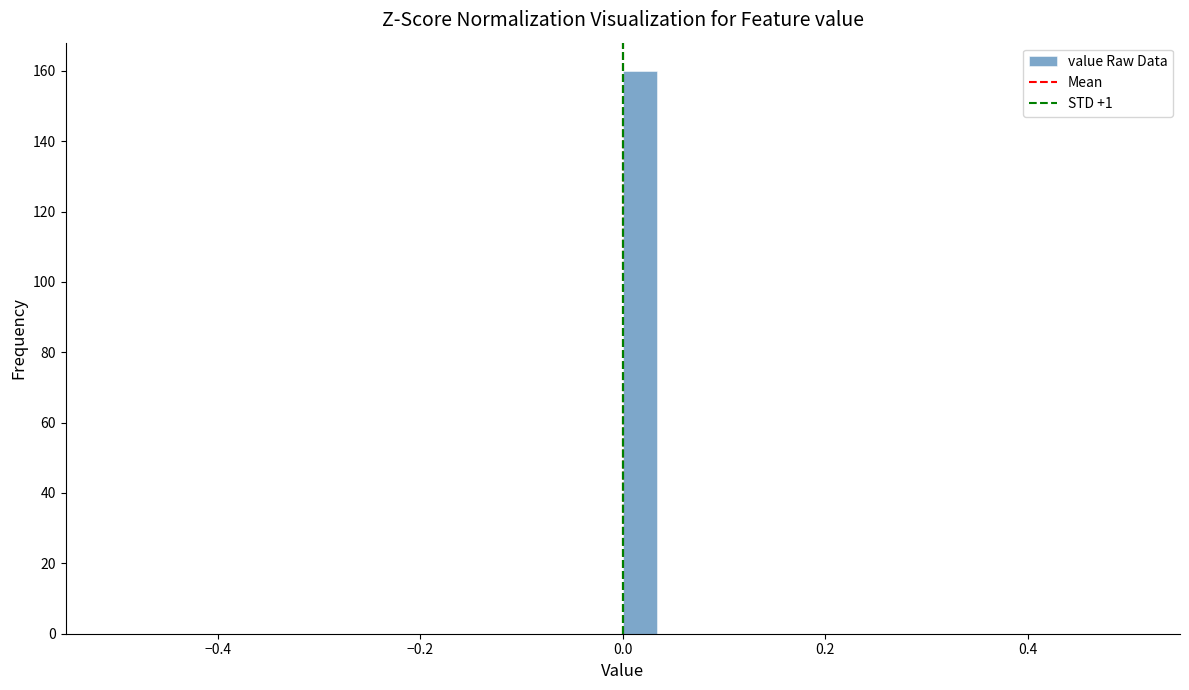

Around what value on the x-axis is the tallest bar? Give the approximate position of its centre, as read against the axis.

0.02